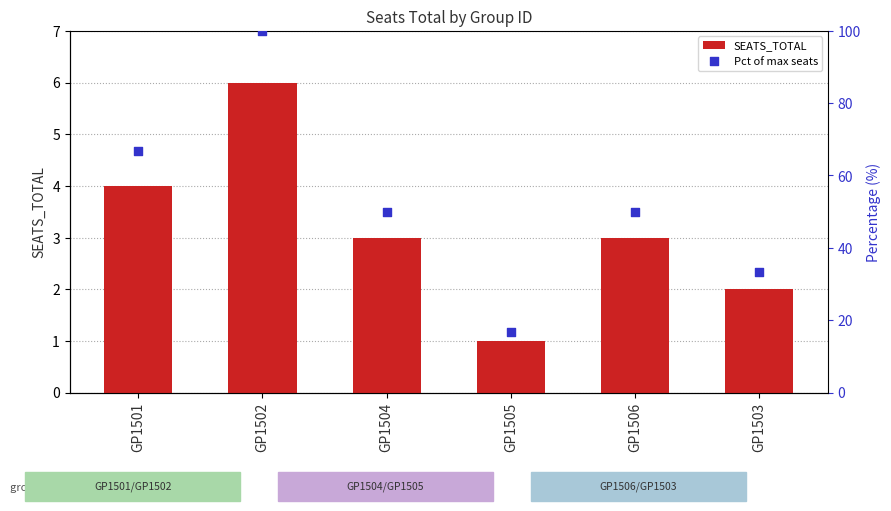

Which series contains the highest Y value?

Pct of max seats